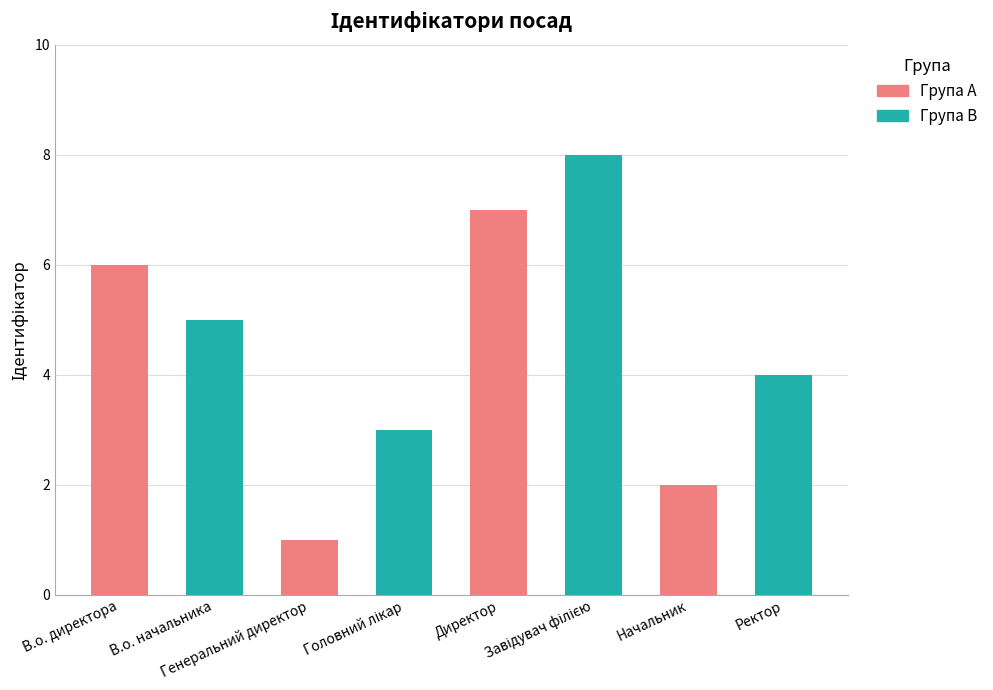

How many data points are above 5?

3